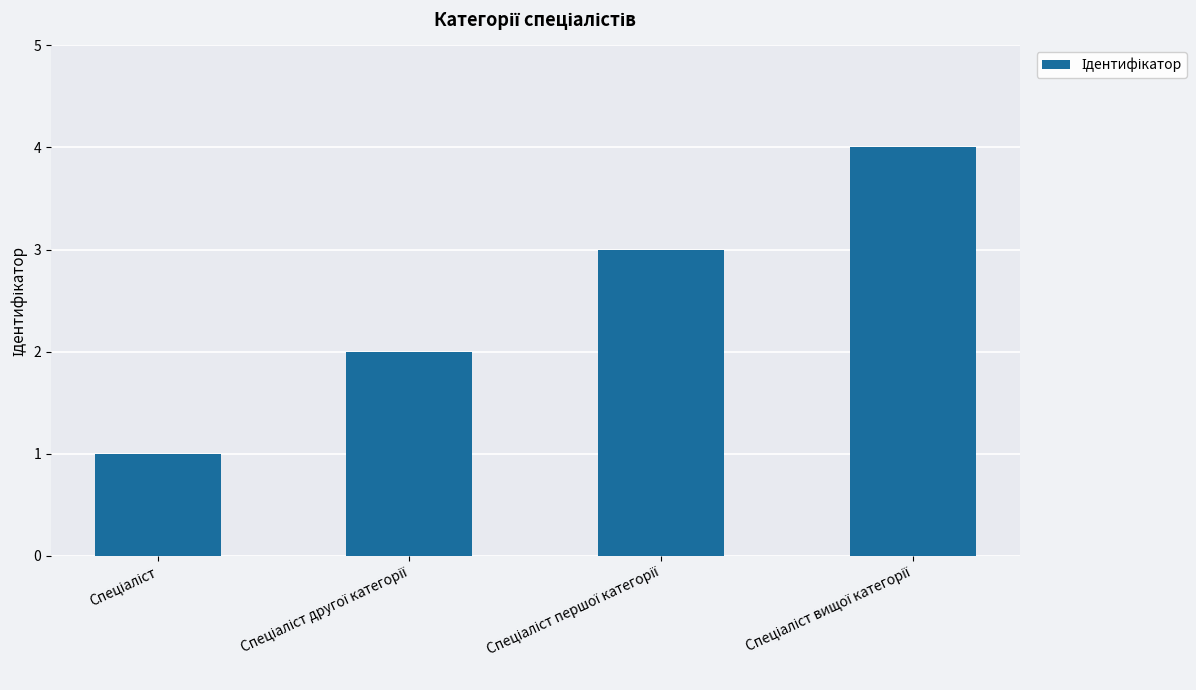

Count the number of categories in the chart.

4